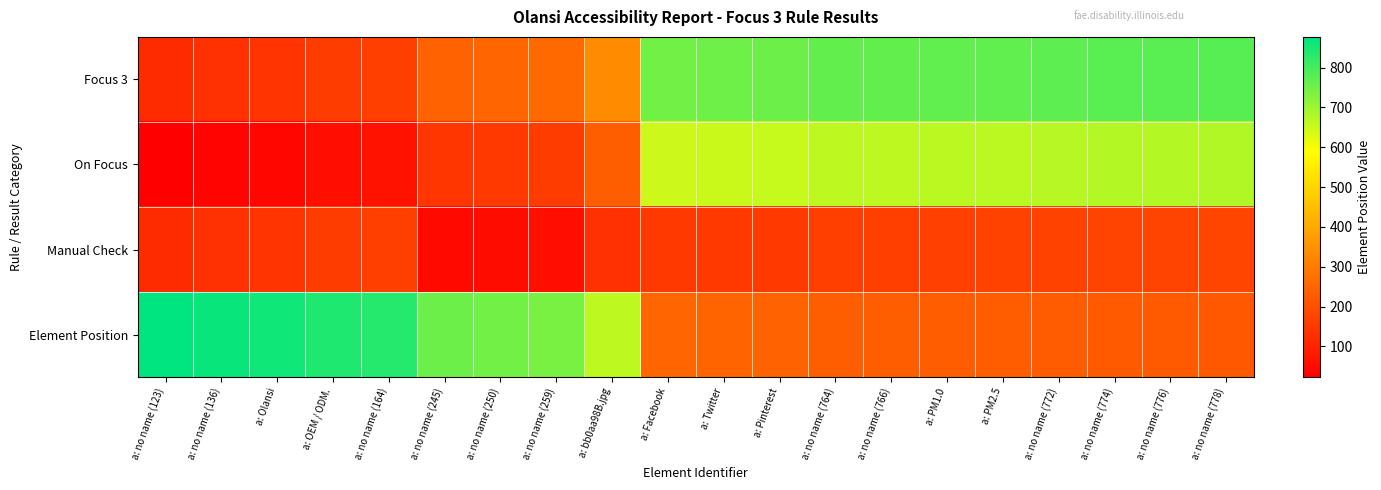

At which category does the chart reach its peak across all series?

a: no name (123)